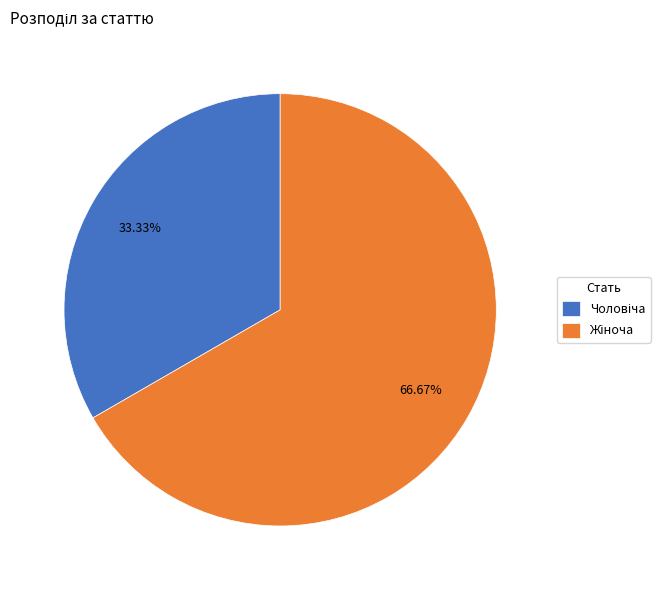

Does any single category account for the majority?

Yes